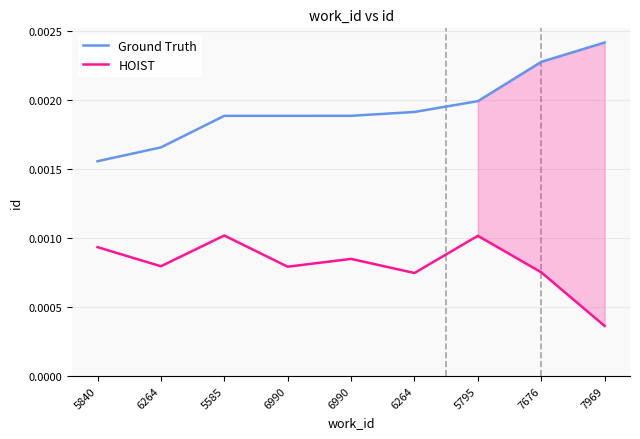

Rank the categories by HOIST value from lowest to highest.

7969, 6264, 7676, 6990, 6264, 6990, 5840, 5795, 5585